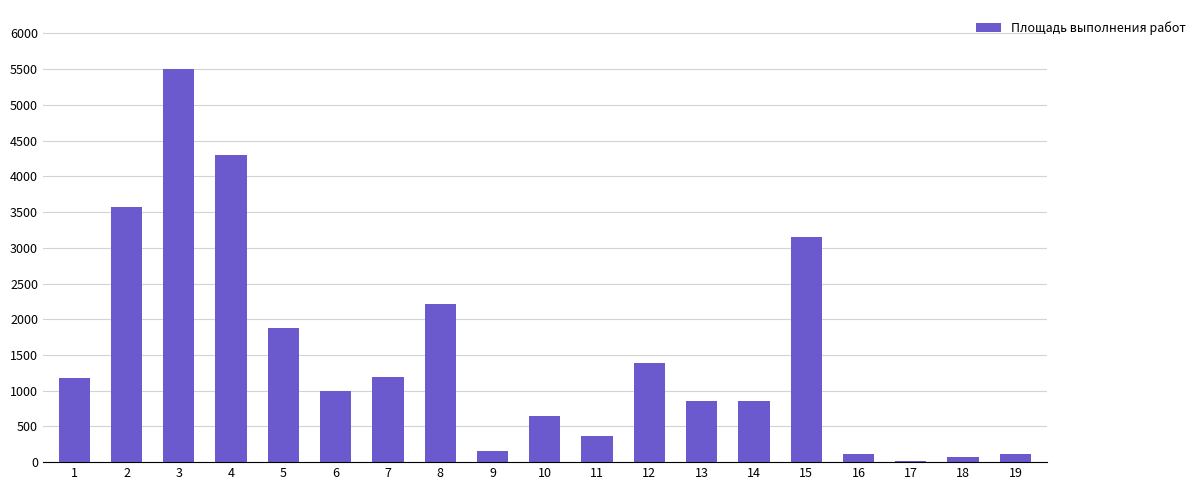

What is the maximum value shown in the chart?

5503